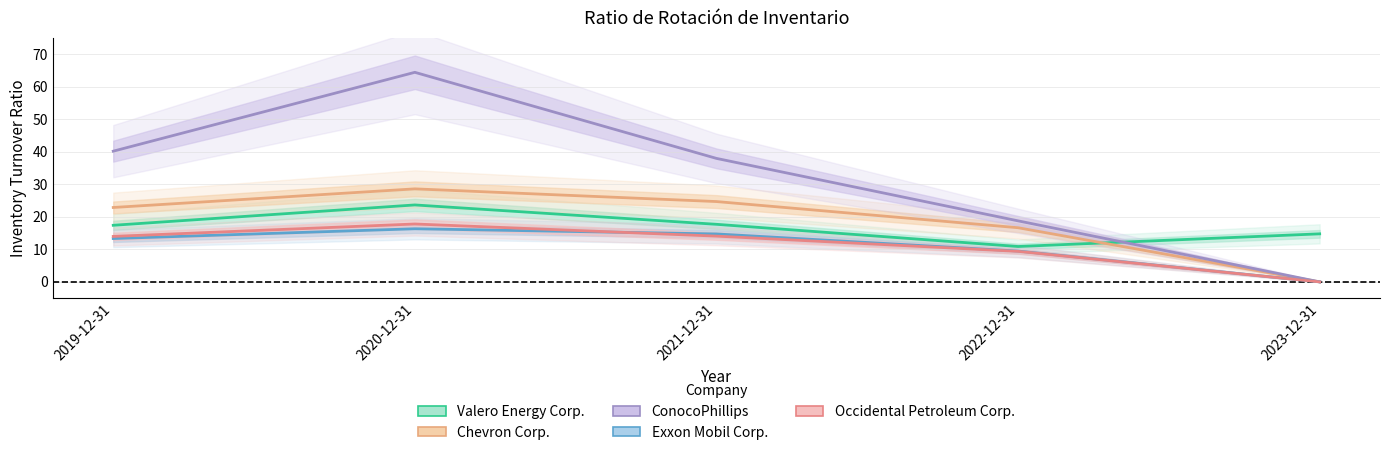

What is the difference between the highest and lowest values at 2020-12-31?

48.1